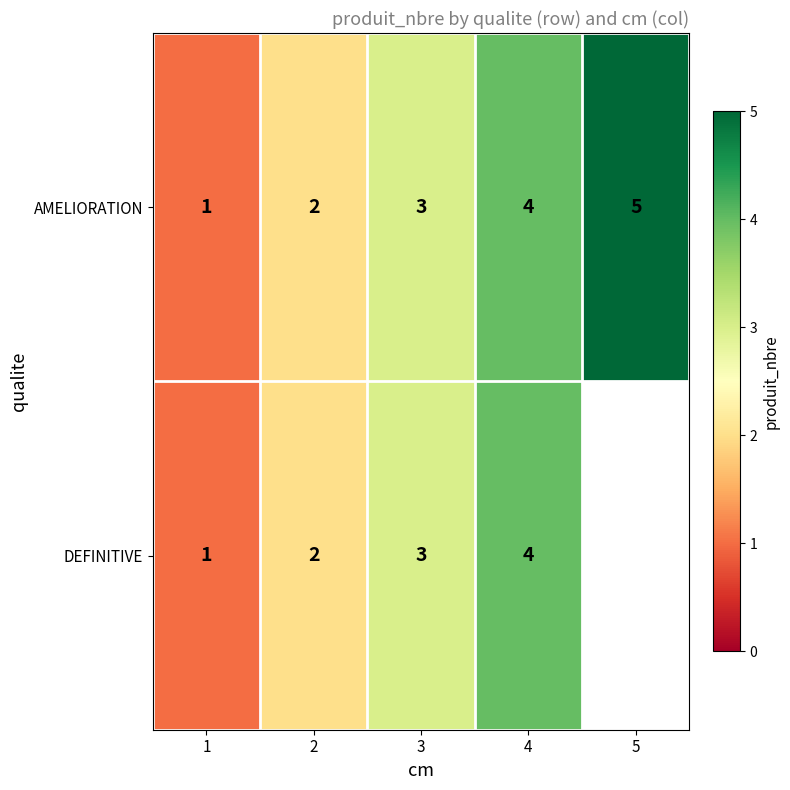

How many values in the AMELIORATION series are below 3?

2